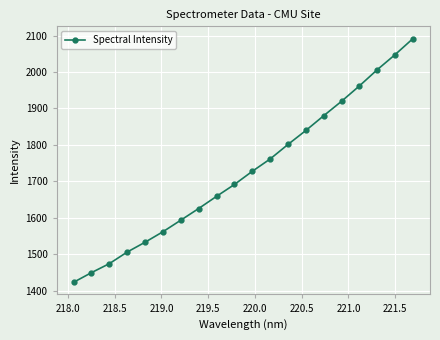

How many distinct data groups are displayed?

1